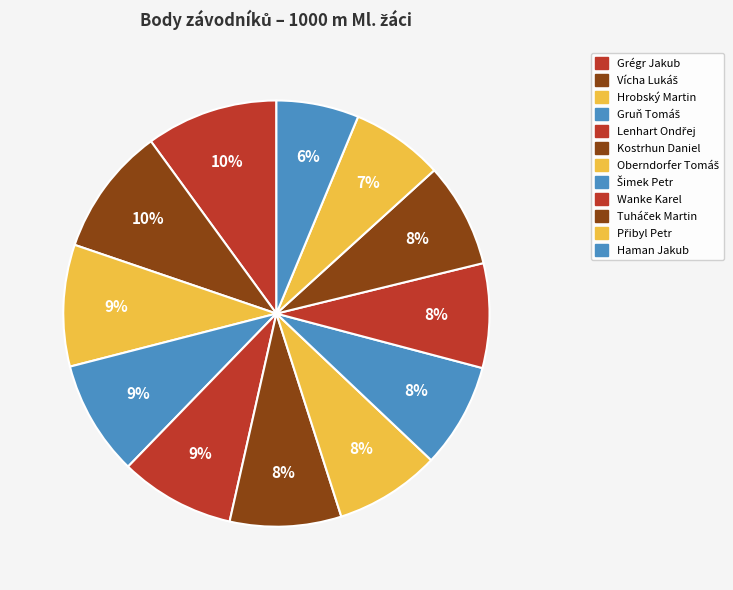

Is there a majority slice in this chart?

No